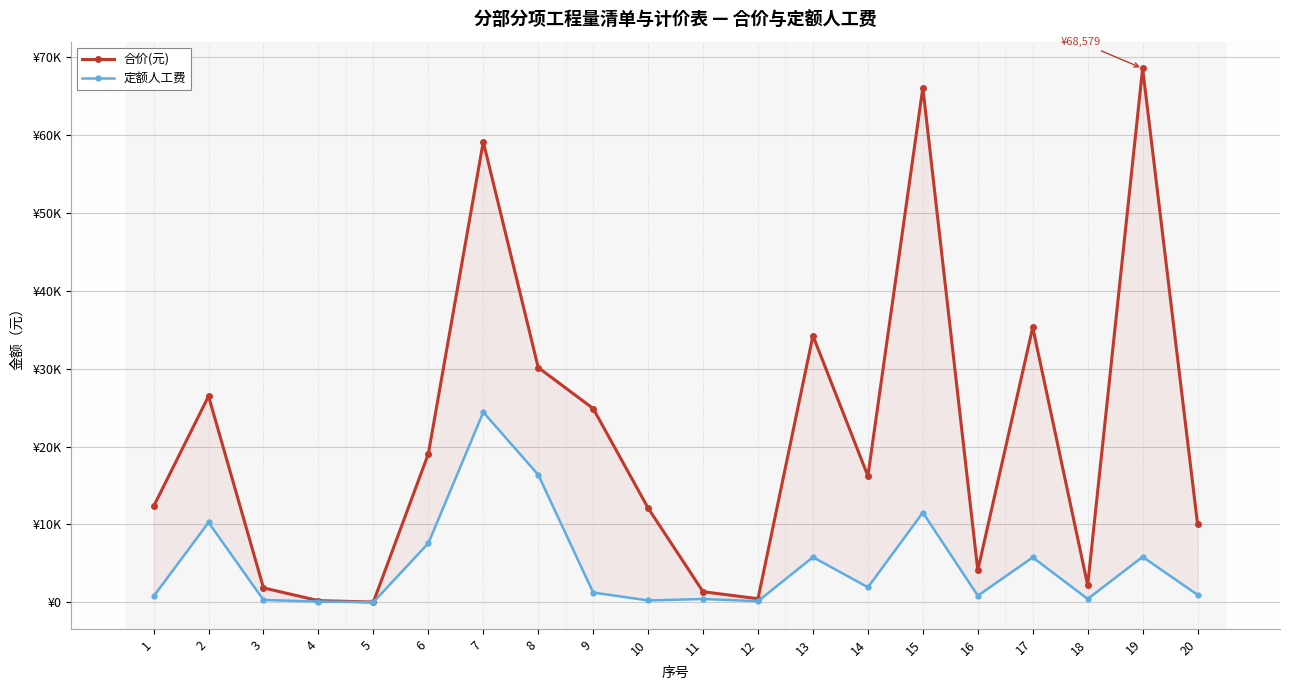

What are all the series names shown in the legend?

合价(元), 定额人工费